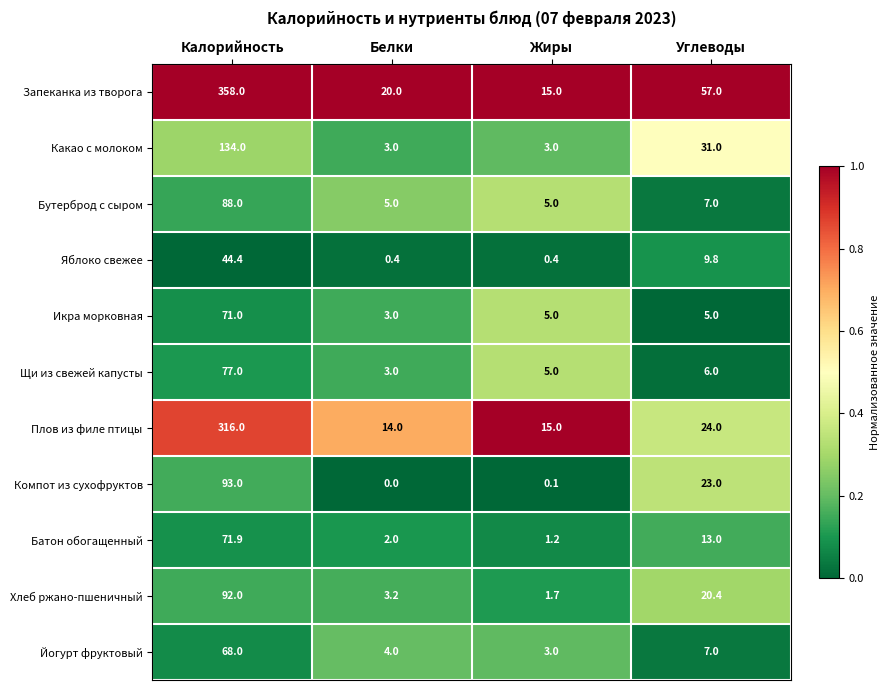

How many data points in Йогурт фруктовый are less than 7?

2